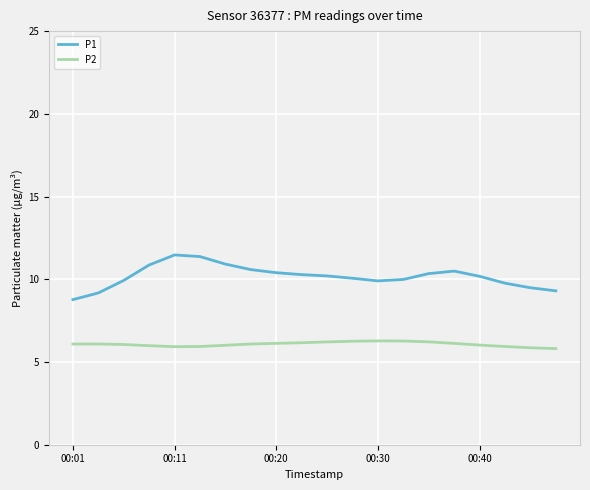

Does the chart have visible grid lines?

Yes